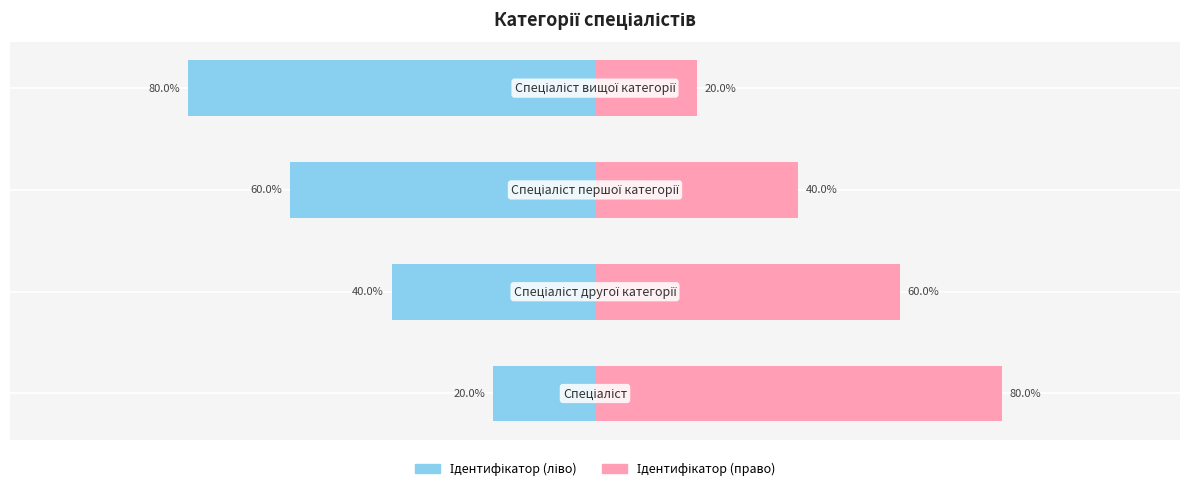

What is the difference between the second highest and minimum values in the Ідентифікатор (ліво) series?

40